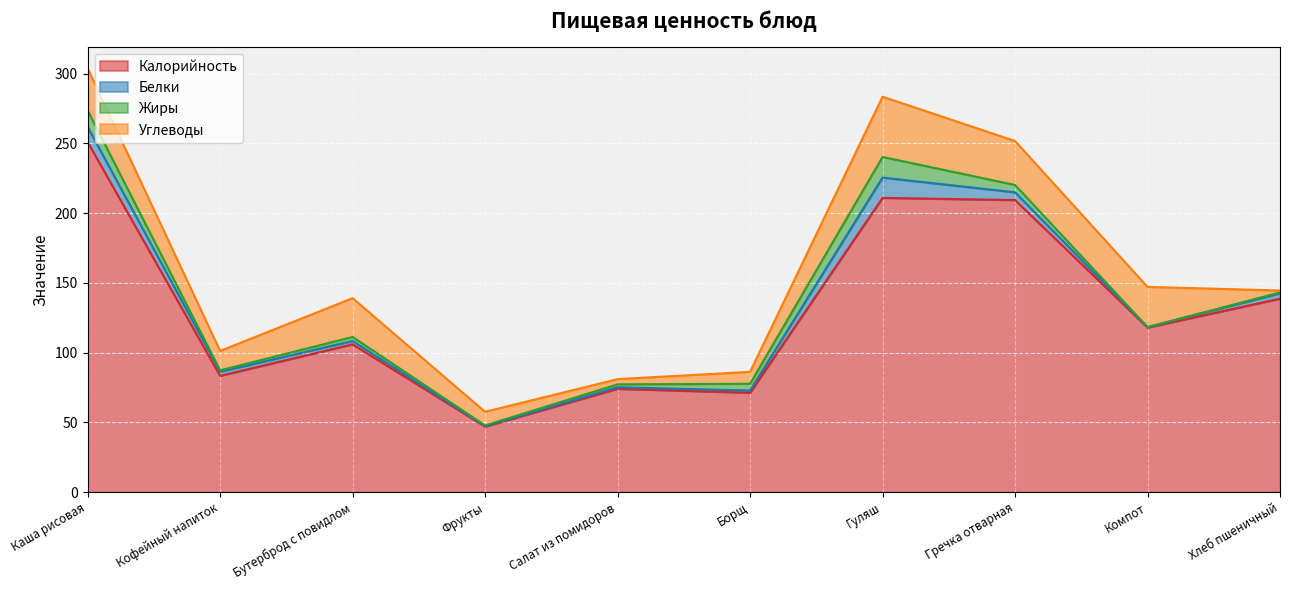

Rank the series by their maximum value, from lowest to highest.

Белки, Жиры, Углеводы, Калорийность